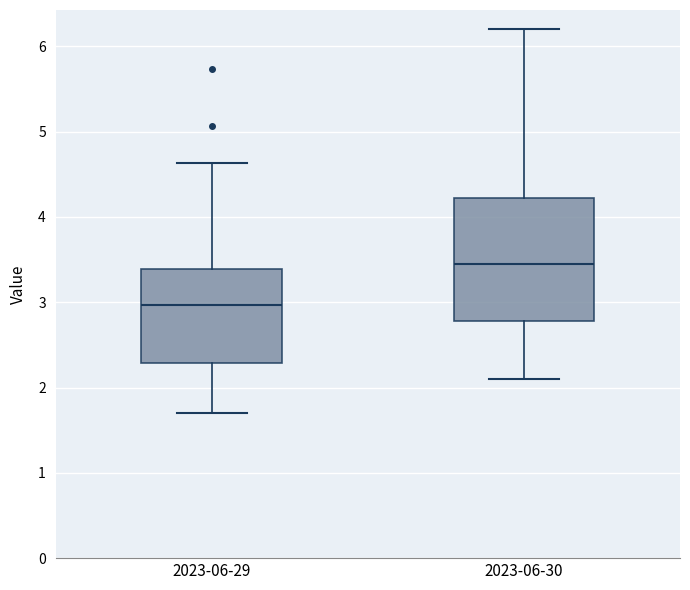

Reading left to right, transcribe this box plot: for each box, give where its median line is, the range the box spans, and where its two whiskers end, as read against the y-axis. The values are not printed on the chart, so give them approximately, as read against the axis.

2023-06-29: median 3.0, box 2.3 to 3.4, whiskers 1.7 to 4.6
2023-06-30: median 3.5, box 2.8 to 4.2, whiskers 2.1 to 6.2